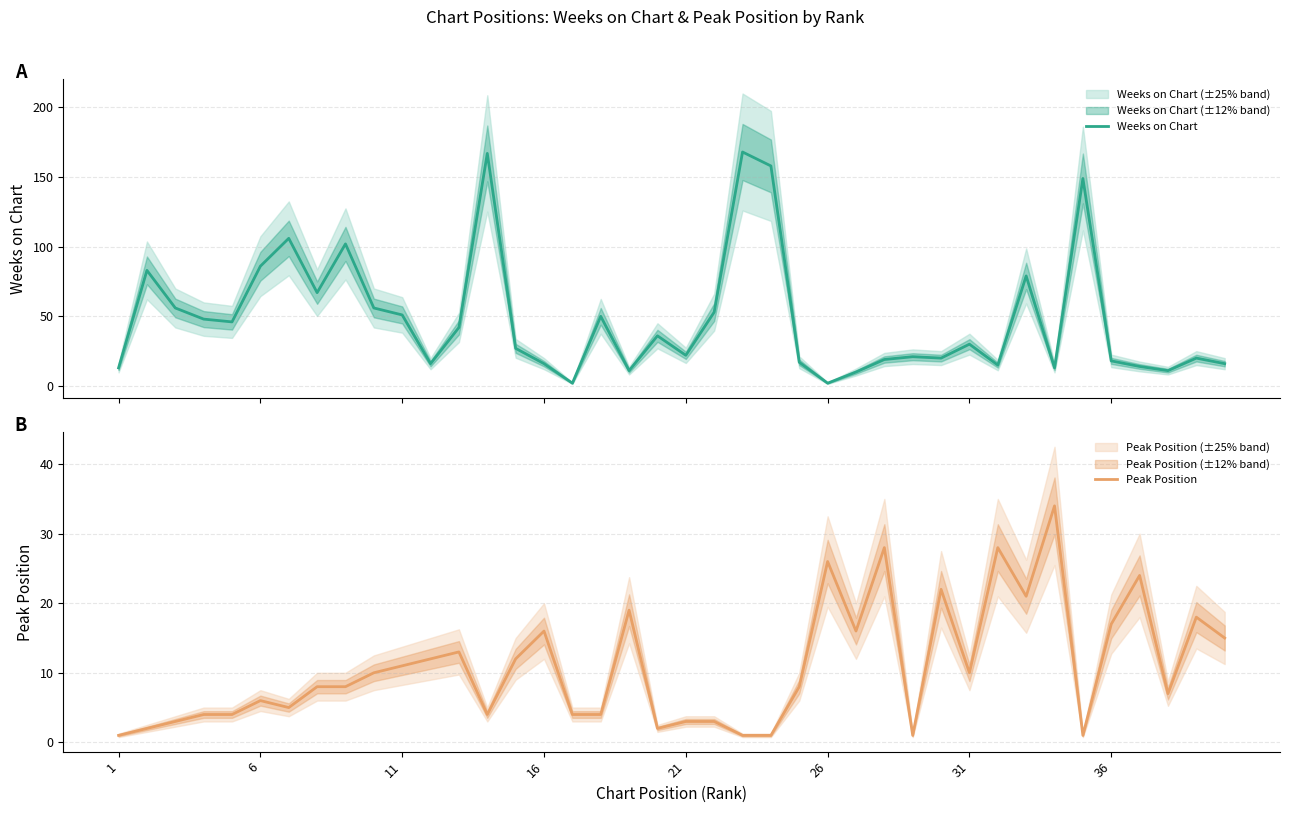

List the series in order of their overall mean, lowest first.

Peak Position, Weeks on Chart